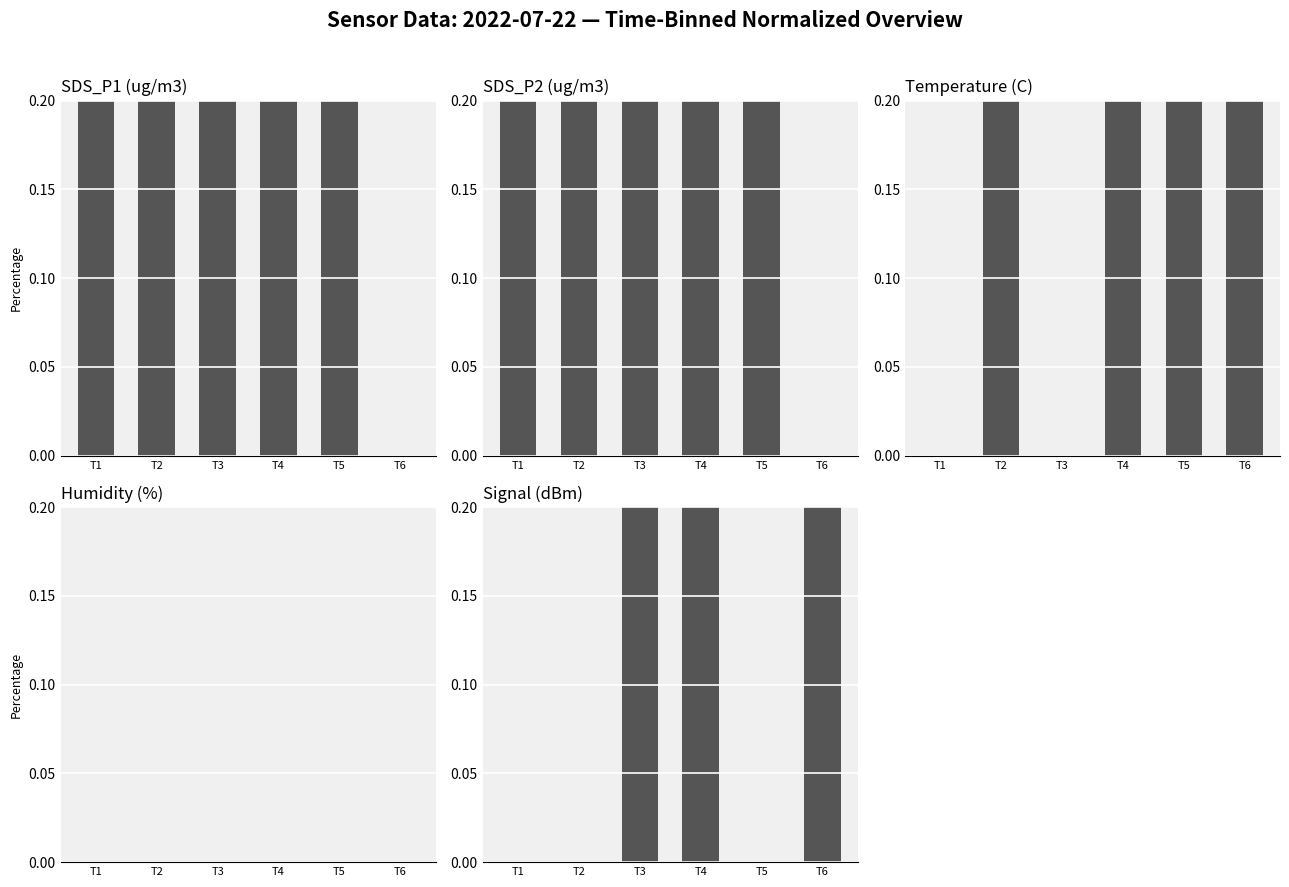

Which series has the widest spread of values?

SDS_P1